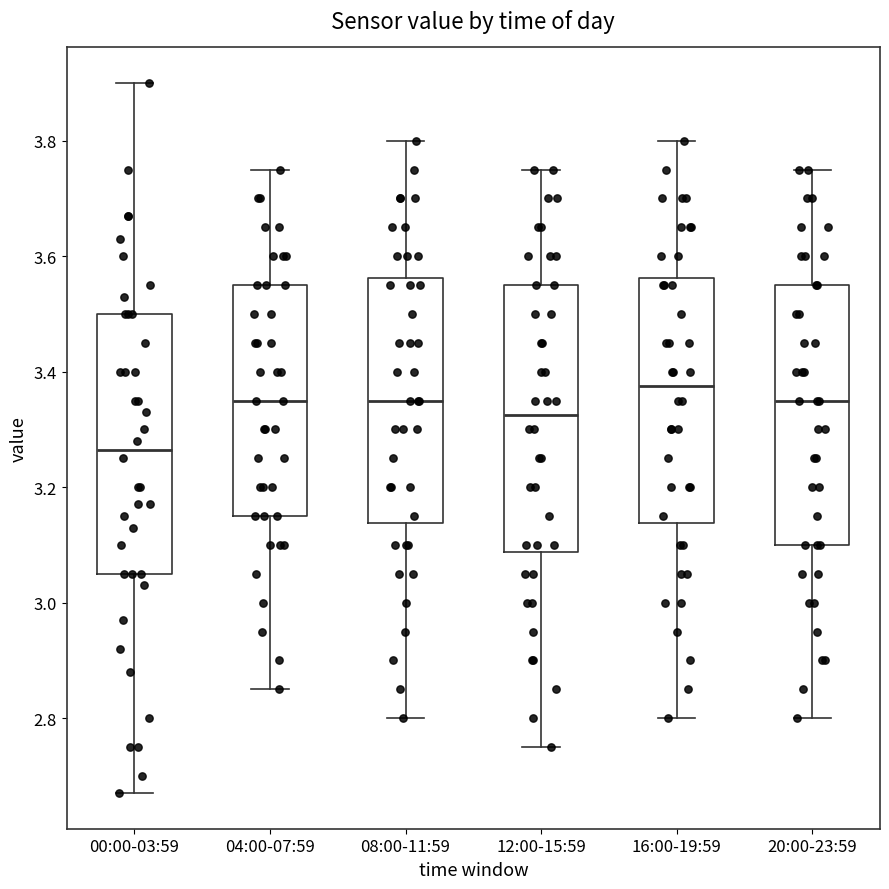

Where does the median line of the box for 00:00-03:59 sit on the y-axis? The values are not printed on the chart, so give them approximately, as read against the axis.

3.26